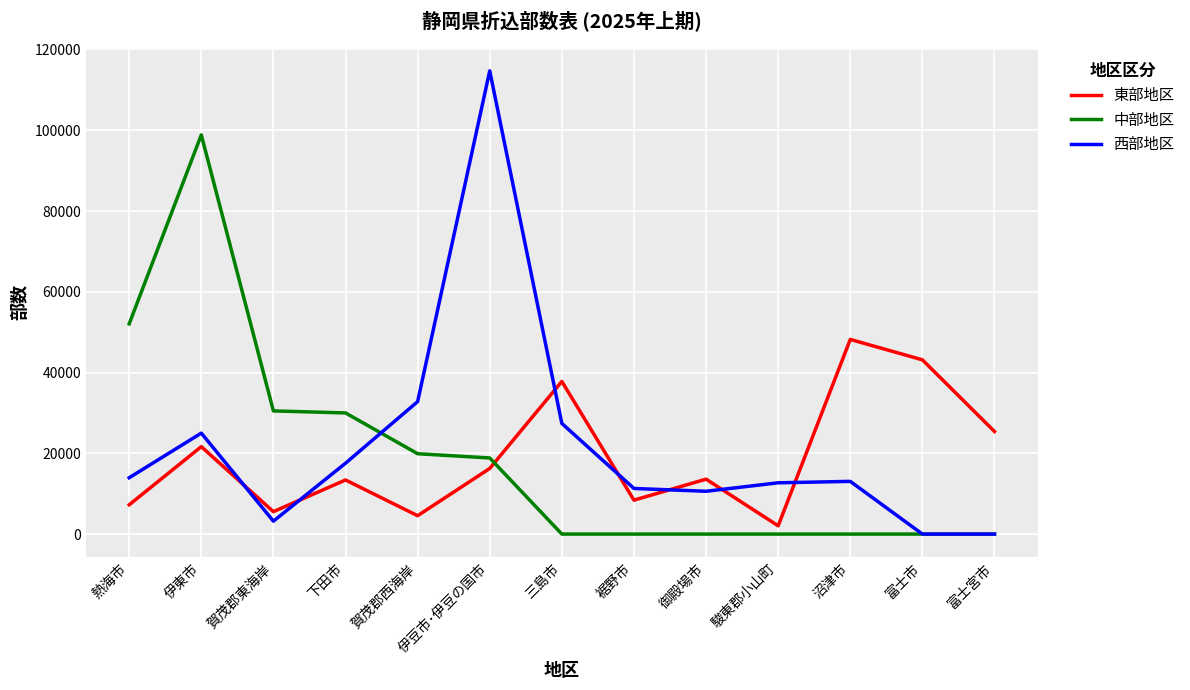

Rank the series by their maximum value, from lowest to highest.

東部地区, 中部地区, 西部地区